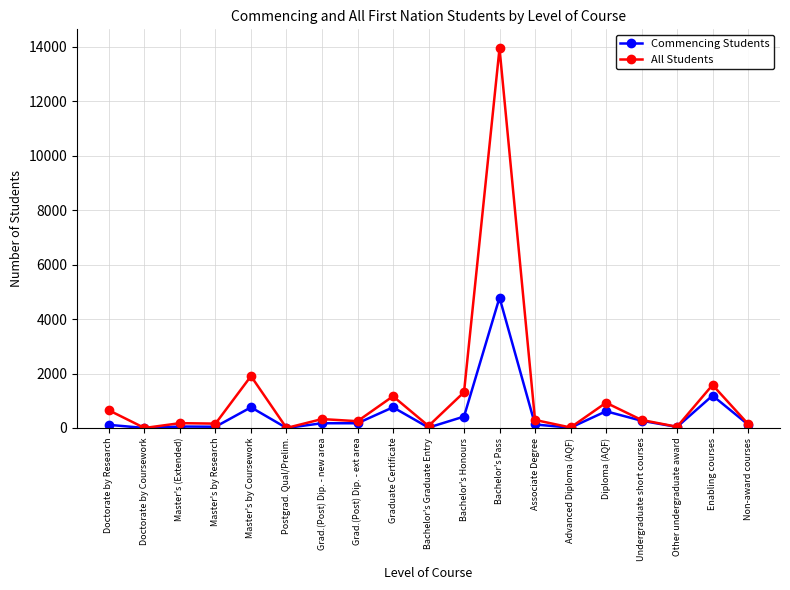

Rank the series by their average value, from highest to lowest.

All Students, Commencing Students